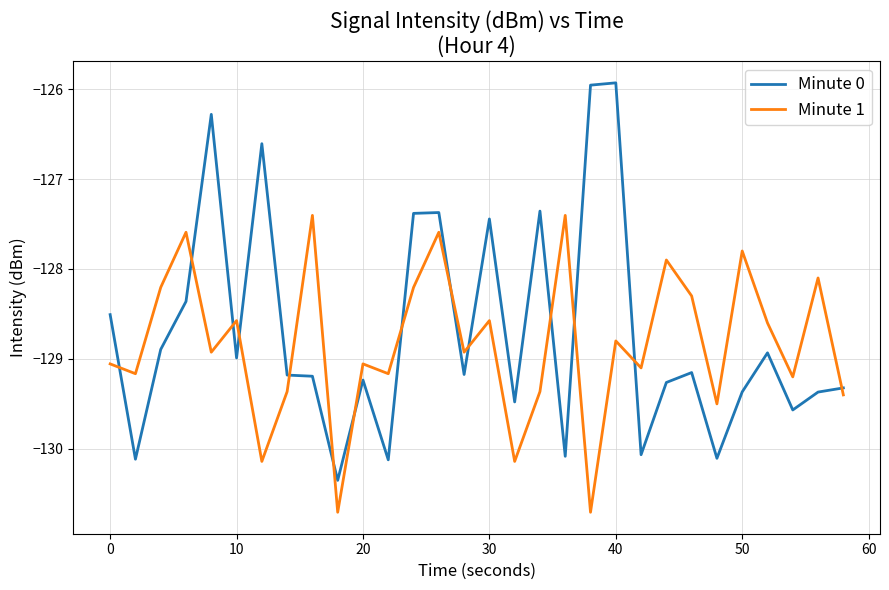

What are all the series names shown in the legend?

Minute 0, Minute 1